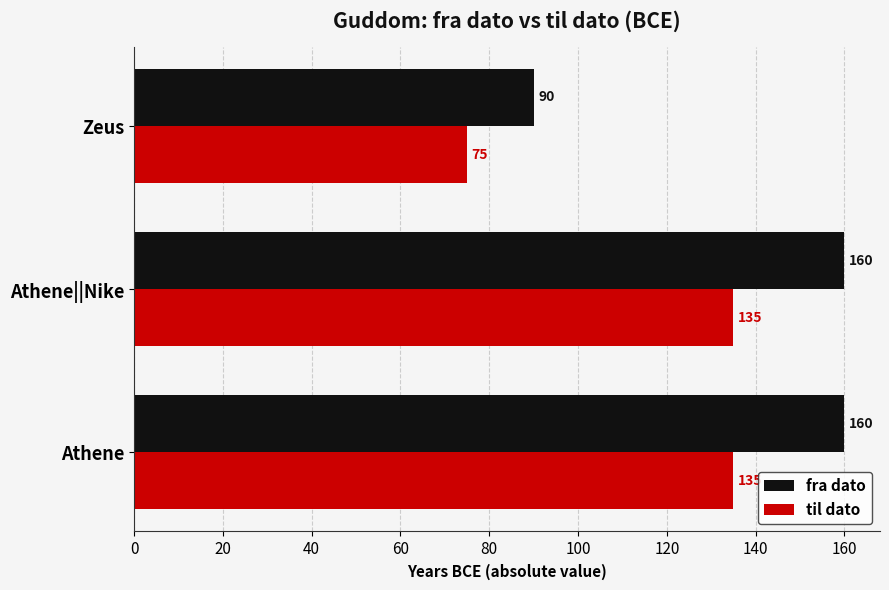

What is the highest value of the til dato series?

135